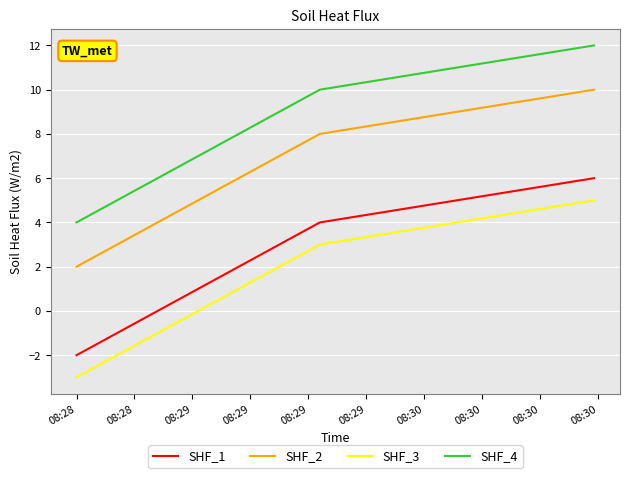

Which series has the largest total across all categories?

SHF_4